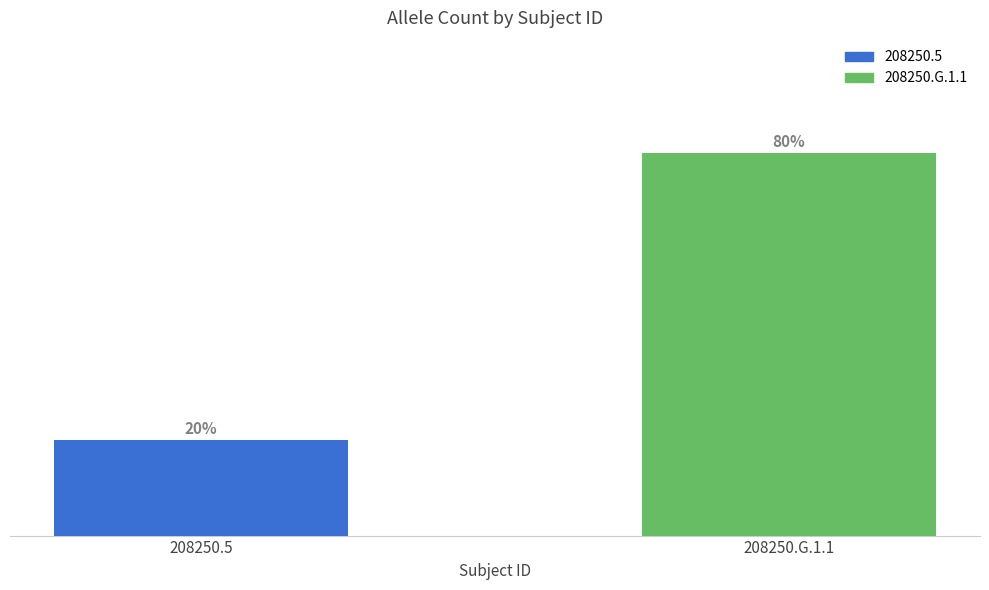

What is the difference between the values at 208250.G.1.1 and 208250.5?

6